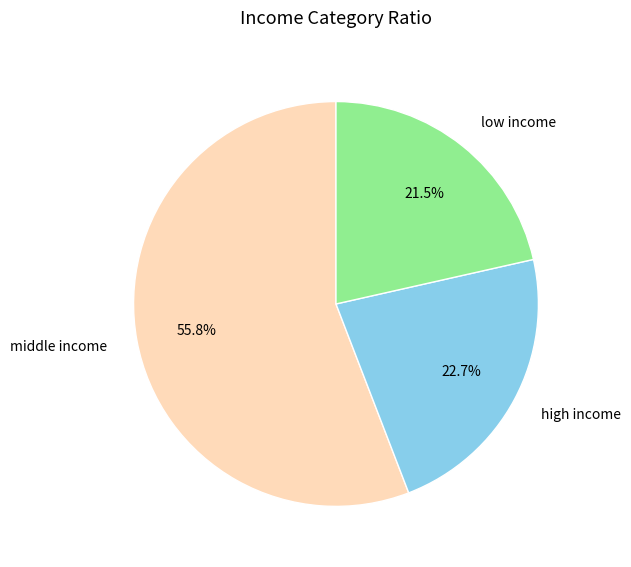

Combined, what portion of the pie is low income and high income?

44.2%